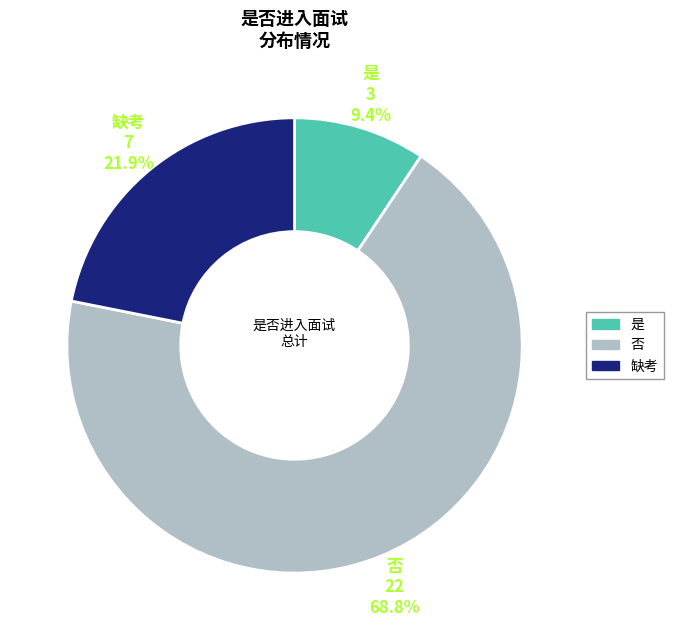

To the nearest percent, what is the average slice percentage?

33%